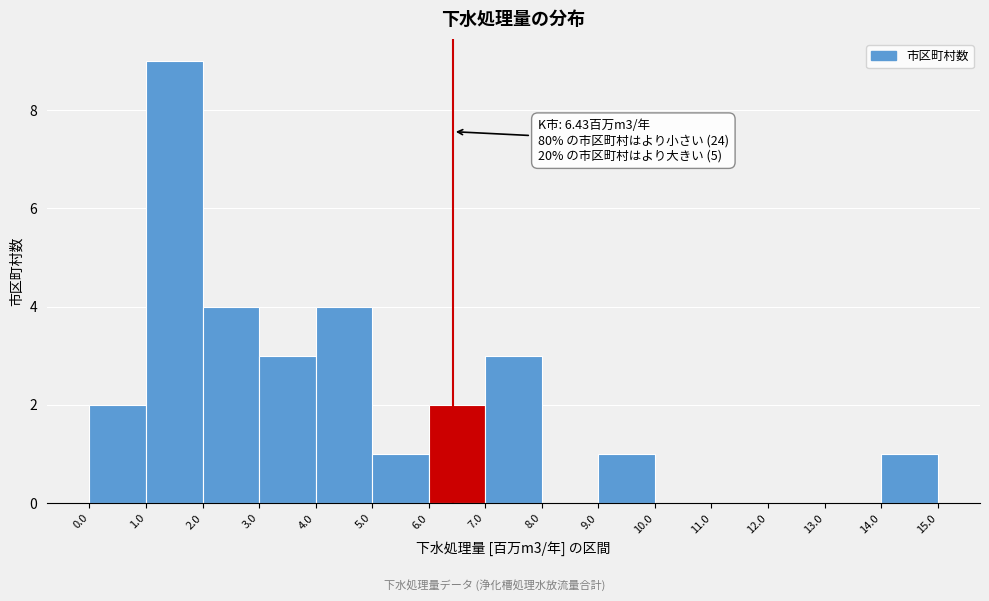

Which range on the x-axis has the tallest bar?

1.0 to 2.0